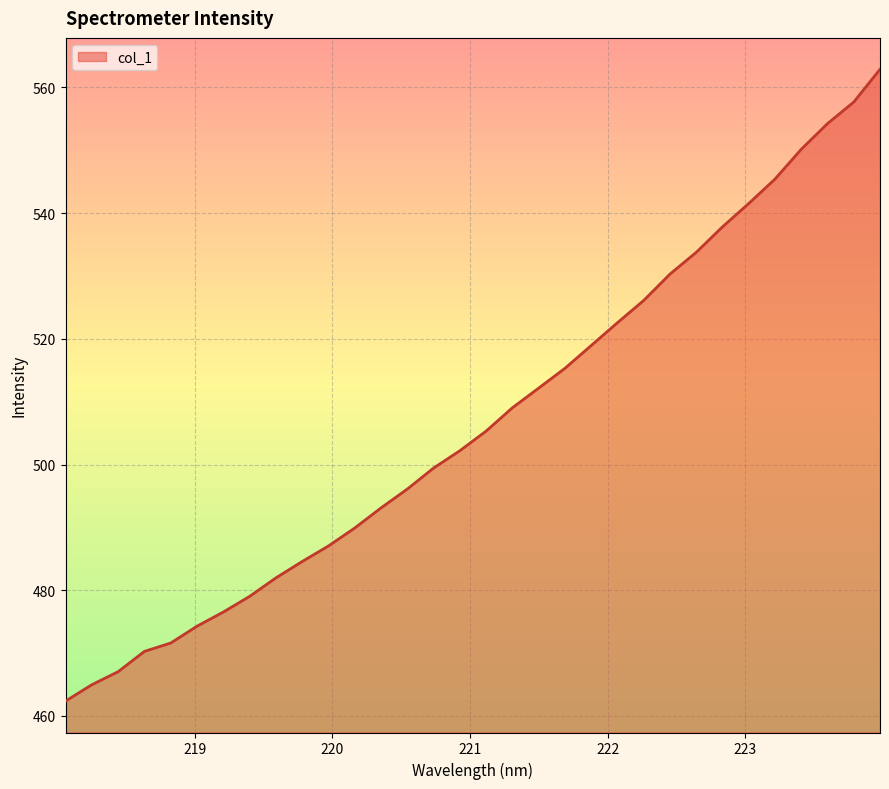

What is the difference between the maximum and minimum values?

100.5